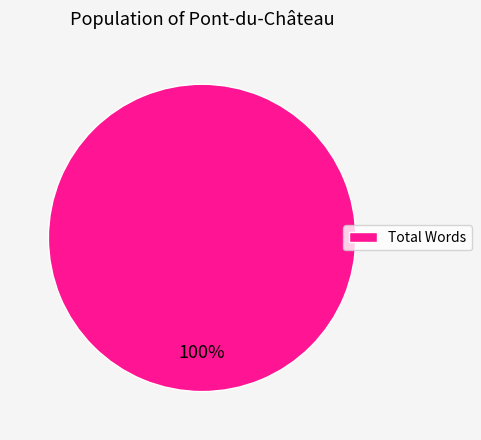

How many slices are in this pie chart?

1